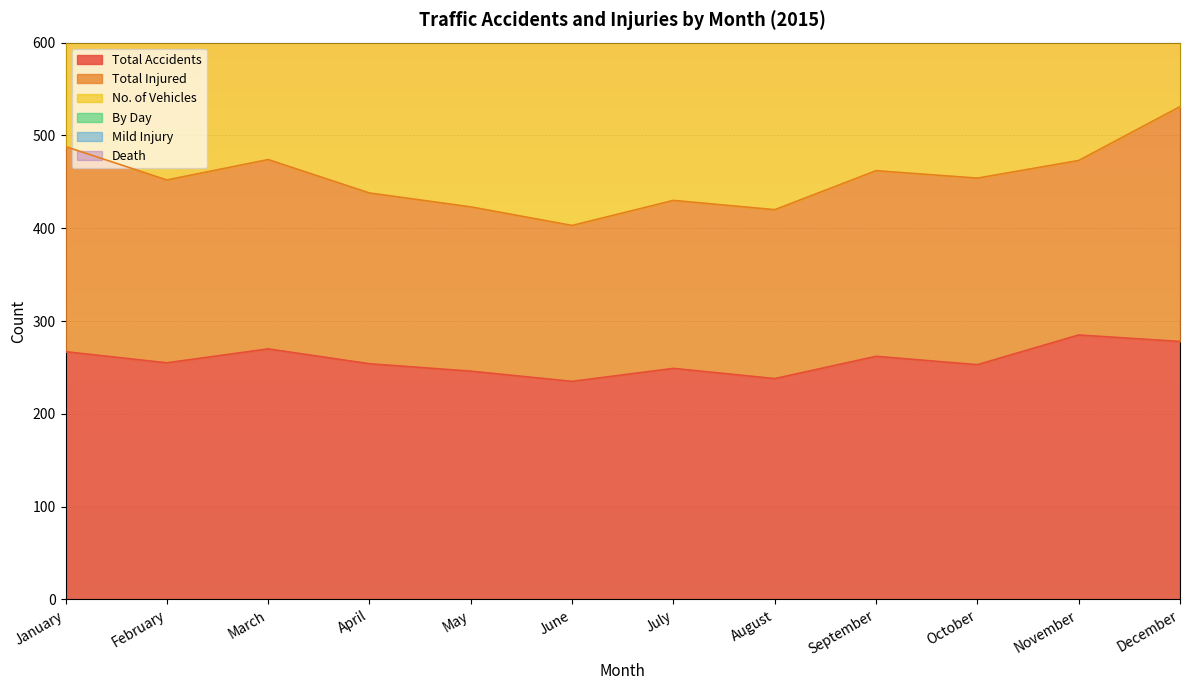

At which category is the sum across all series the highest?

December